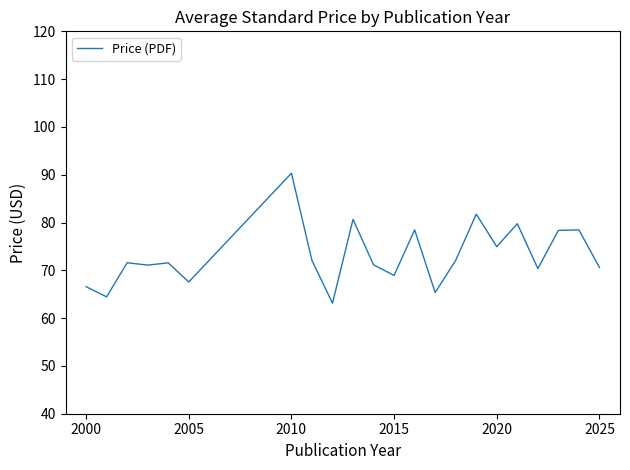

Does the chart display data point markers on the line(s)?

No